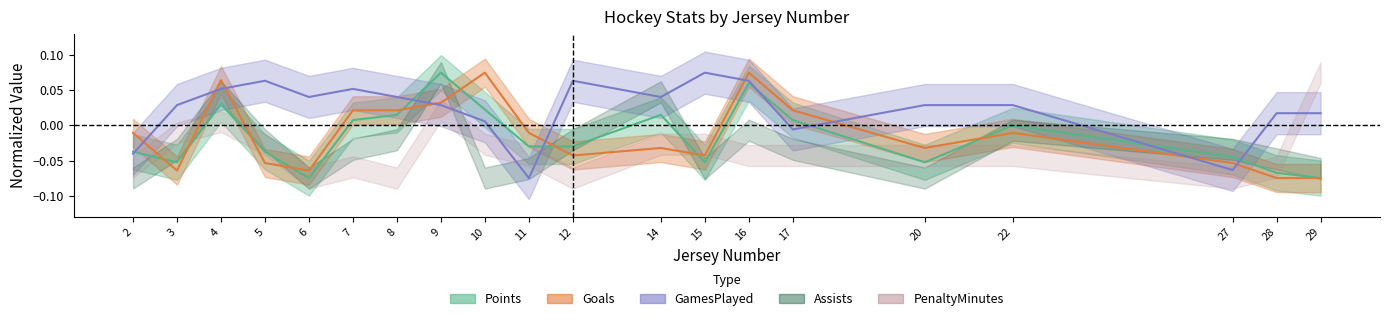

Where is the first local minimum for Points?

3